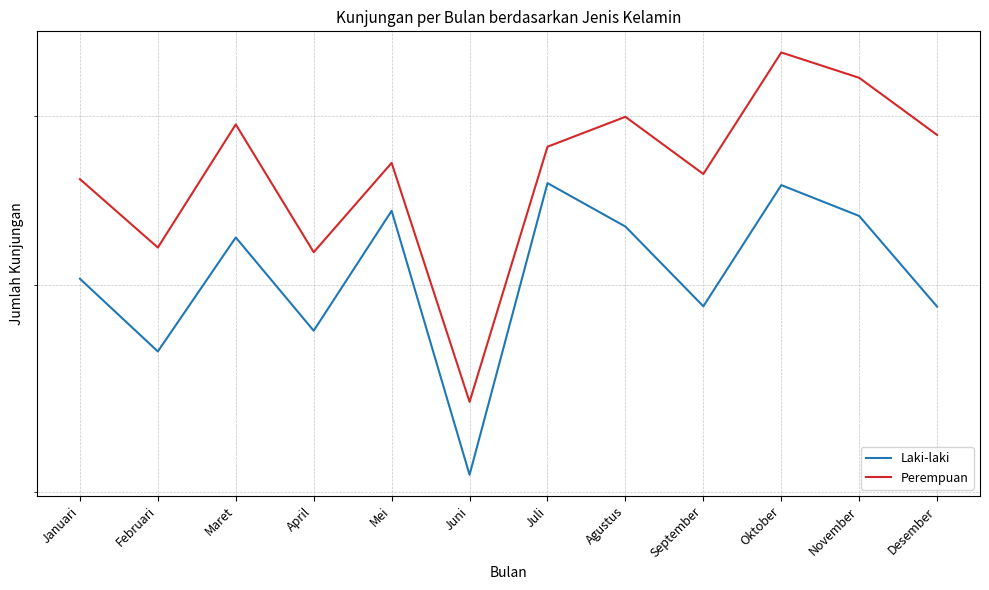

Which has a higher value, April or Maret?

Maret